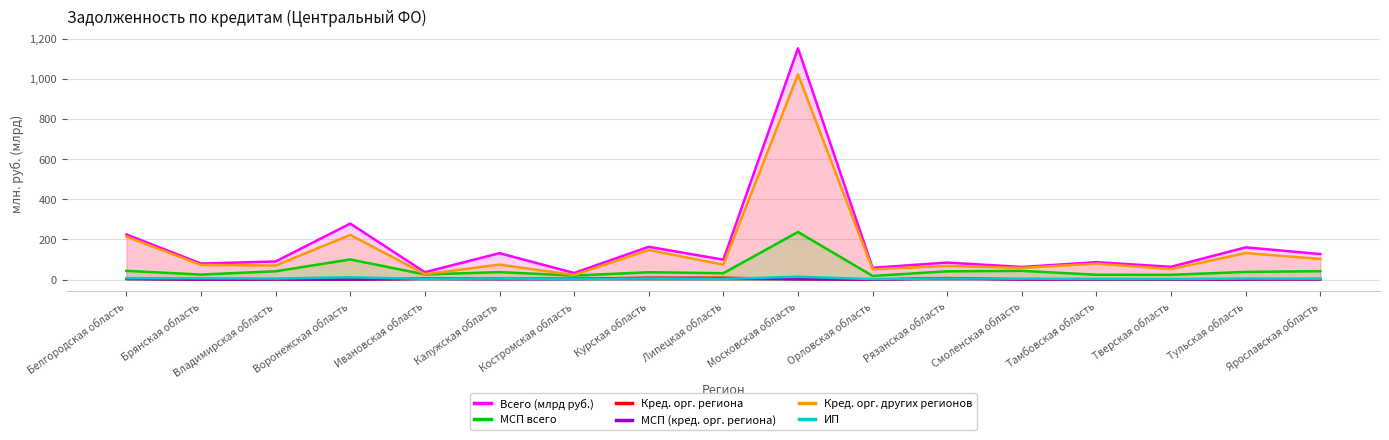

Reading left to right, list all the values displayed in this chart.

Всего (млрд руб.): Белгородская область=224.9	Брянская область=79.9	Владимирская область=90.3	Воронежская область=278.9	Ивановская область=36.8	Калужская область=131.6	Костромская область=33.0	Курская область=163.3	Липецкая область=99.3	Московская область=1151.9	Орловская область=58.9	Рязанская область=84.9	Смоленская область=62.9	Тамбовская область=86.8	Тверская область=63.6	Тульская область=160.6	Ярославская область=127.2
МСП всего: Белгородская область=43.7	Брянская область=25.1	Владимирская область=41.6	Воронежская область=100.3	Ивановская область=25.8	Калужская область=37.4	Костромская область=20.2	Курская область=36.8	Липецкая область=32.0	Московская область=237.2	Орловская область=18.5	Рязанская область=41.5	Смоленская область=43.5	Тамбовская область=24.2	Тверская область=24.0	Тульская область=38.3	Ярославская область=42.2
Кред. орг. региона: Белгородская область=5.4	Брянская область=0.0	Владимирская область=1.6	Воронежская область=0.0	Ивановская область=4.8	Калужская область=4.7	Костромская область=4.2	Курская область=9.3	Липецкая область=9.2	Московская область=2.6	Орловская область=0.1	Рязанская область=7.6	Смоленская область=1.2	Тамбовская область=1.8	Тверская область=0.9	Тульская область=1.2	Ярославская область=2.3
МСП (кред. орг. региона): Белгородская область=3.5	Брянская область=0.0	Владимирская область=1.1	Воронежская область=0.0	Ивановская область=4.6	Калужская область=2.5	Костромская область=3.3	Курская область=7.7	Липецкая область=5.2	Московская область=2.2	Орловская область=0.1	Рязанская область=6.1	Смоленская область=1.0	Тамбовская область=1.5	Тверская область=0.7	Тульская область=0.9	Ярославская область=2.1
Кред. орг. других регионов: Белгородская область=214.0	Брянская область=73.2	Владимирская область=70.1	Воронежская область=222.6	Ивановская область=27.0	Калужская область=74.6	Костромская область=23.1	Курская область=147.5	Липецкая область=74.5	Московская область=1021.8	Орловская область=51.3	Рязанская область=68.4	Смоленская область=58.3	Тамбовская область=79.4	Тверская область=52.6	Тульская область=132.2	Ярославская область=103.0
ИП: Белгородская область=7.1	Брянская область=6.6	Владимирская область=5.3	Воронежская область=11.6	Ивановская область=3.7	Калужская область=5.0	Костромская область=3.1	Курская область=5.7	Липецкая область=3.7	Московская область=14.2	Орловская область=2.7	Рязанская область=5.2	Смоленская область=4.8	Тамбовская область=3.3	Тверская область=3.0	Тульская область=5.1	Ярославская область=4.3